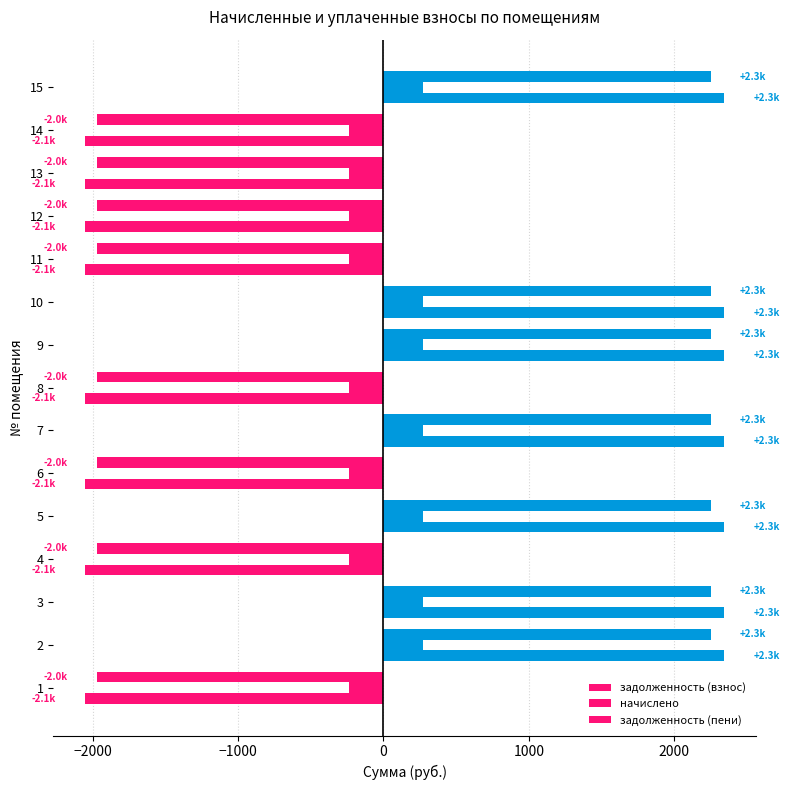

What is the smallest value displayed?

-2051.4